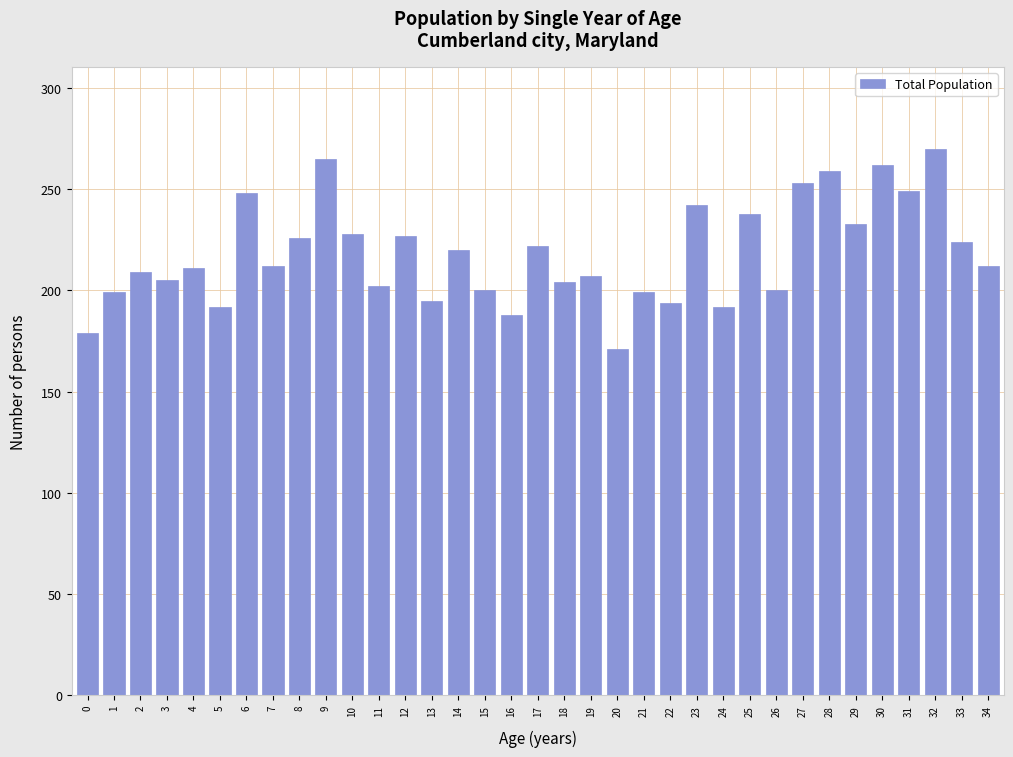

What is the value of the 23rd bar from the left?

194